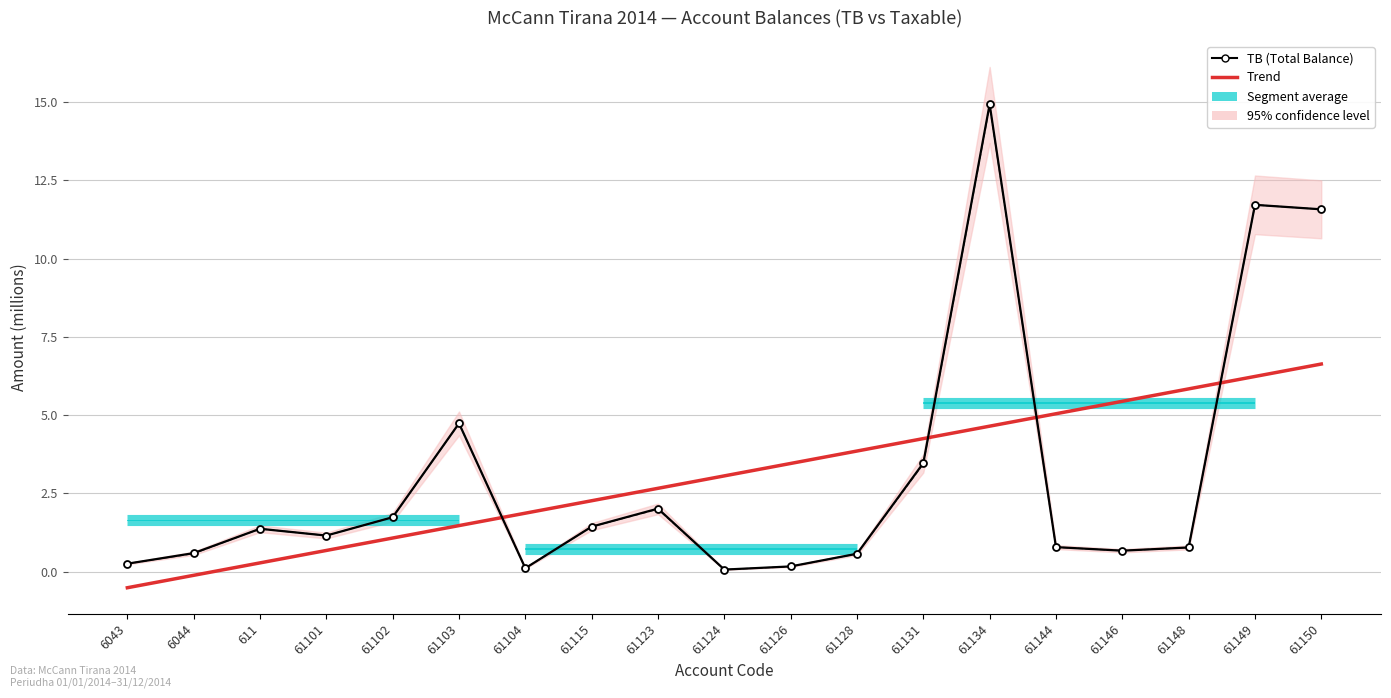

Where does the Taxable series first go above 1?

611